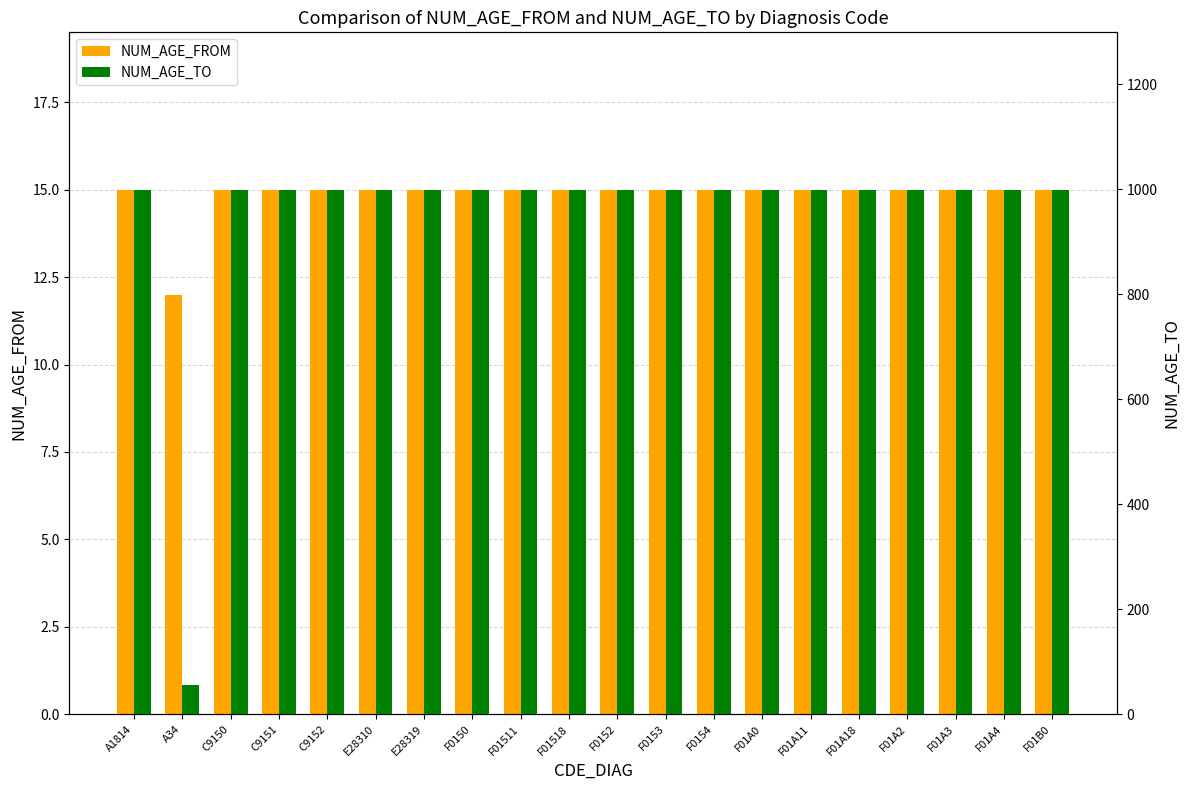

Reading left to right, list all the values displayed in this chart.

NUM_AGE_FROM: A1814=15	A34=12	C9150=15	C9151=15	C9152=15	E28310=15	E28319=15	F0150=15	F01511=15	F01518=15	F0152=15	F0153=15	F0154=15	F01A0=15	F01A11=15	F01A18=15	F01A2=15	F01A3=15	F01A4=15	F01B0=15
NUM_AGE_TO: A1814=999	A34=55	C9150=999	C9151=999	C9152=999	E28310=999	E28319=999	F0150=999	F01511=999	F01518=999	F0152=999	F0153=999	F0154=999	F01A0=999	F01A11=999	F01A18=999	F01A2=999	F01A3=999	F01A4=999	F01B0=999